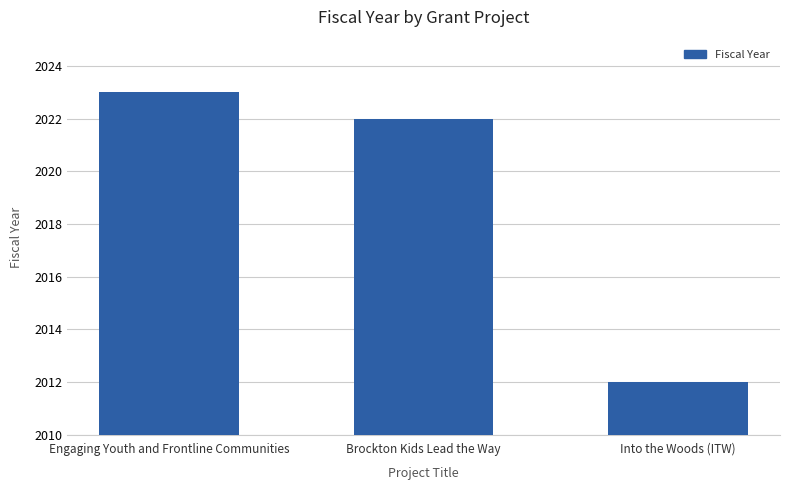

Reading right to left, extract all data points from this chart.

2012	2022	2023